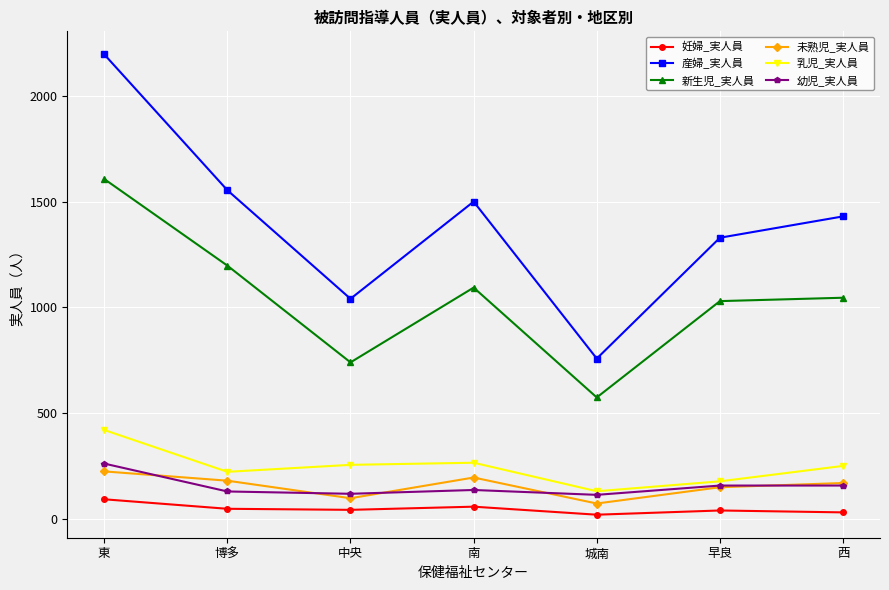

At how many categories does at least one series exceed 714?

7